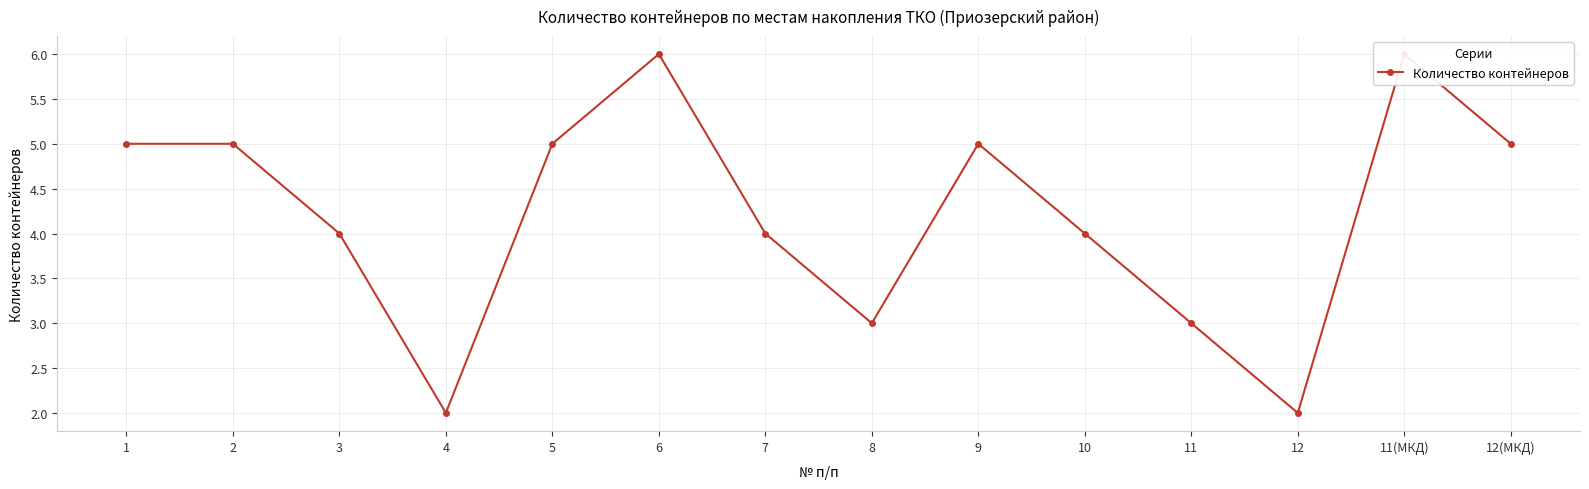

Where does the data first go above 5?

6